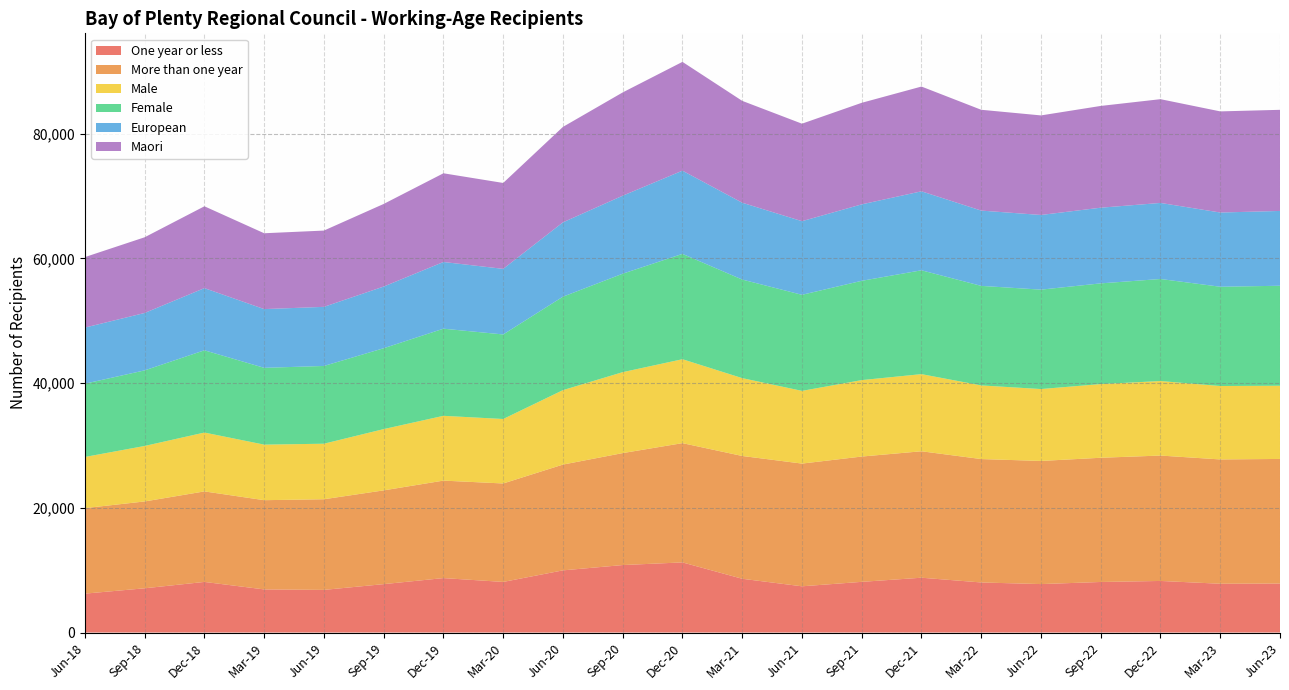

Reading left to right, what are all the values shown in this chart?

One year or less: Jun-18=6237	Sep-18=7095	Dec-18=8115	Mar-19=6915	Jun-19=6837	Sep-19=7761	Dec-19=8730	Mar-20=8115	Jun-20=9969	Sep-20=10821	Dec-20=11244	Mar-21=8622	Jun-21=7413	Sep-21=8127	Dec-21=8790	Mar-22=8028	Jun-22=7770	Sep-22=8106	Dec-22=8271	Mar-23=7824	Jun-23=7854
More than one year: Jun-18=13713	Sep-18=13923	Dec-18=14514	Mar-19=14307	Jun-19=14535	Sep-19=15033	Dec-19=15630	Mar-20=15786	Jun-20=16962	Sep-20=17952	Dec-20=19125	Mar-21=19689	Jun-21=19677	Sep-21=20091	Dec-21=20274	Mar-22=19788	Jun-22=19743	Sep-22=19917	Dec-22=20106	Mar-23=19932	Jun-23=19980
Male: Jun-18=8202	Sep-18=8898	Dec-18=9438	Mar-19=8907	Jun-19=8904	Sep-19=9825	Dec-19=10389	Mar-20=10338	Jun-20=11937	Sep-20=12978	Dec-20=13455	Mar-21=12483	Jun-21=11658	Sep-21=12258	Dec-21=12369	Mar-22=11808	Jun-22=11529	Sep-22=11817	Dec-22=11949	Mar-23=11772	Jun-23=11739
Female: Jun-18=11748	Sep-18=12120	Dec-18=13188	Mar-19=12315	Jun-19=12468	Sep-19=12969	Dec-19=13971	Mar-20=13557	Jun-20=14985	Sep-20=15786	Dec-20=16893	Mar-21=15804	Jun-21=15405	Sep-21=15921	Dec-21=16650	Mar-22=15960	Jun-22=15939	Sep-22=16146	Dec-22=16362	Mar-23=15918	Jun-23=16032
European: Jun-18=8997	Sep-18=9204	Dec-18=9969	Mar-19=9417	Jun-19=9477	Sep-19=9888	Dec-19=10695	Mar-20=10518	Jun-20=11922	Sep-20=12507	Dec-20=13341	Mar-21=12321	Jun-21=11805	Sep-21=12258	Dec-21=12666	Mar-22=12072	Jun-22=11973	Sep-22=12135	Dec-22=12195	Mar-23=11901	Jun-23=11994
Maori: Jun-18=11304	Sep-18=12138	Dec-18=13122	Mar-19=12162	Jun-19=12231	Sep-19=13245	Dec-19=14223	Mar-20=13773	Jun-20=15300	Sep-20=16560	Dec-20=17445	Mar-21=16332	Jun-21=15633	Sep-21=16284	Dec-21=16797	Mar-22=16164	Jun-22=15963	Sep-22=16317	Dec-22=16638	Mar-23=16215	Jun-23=16215